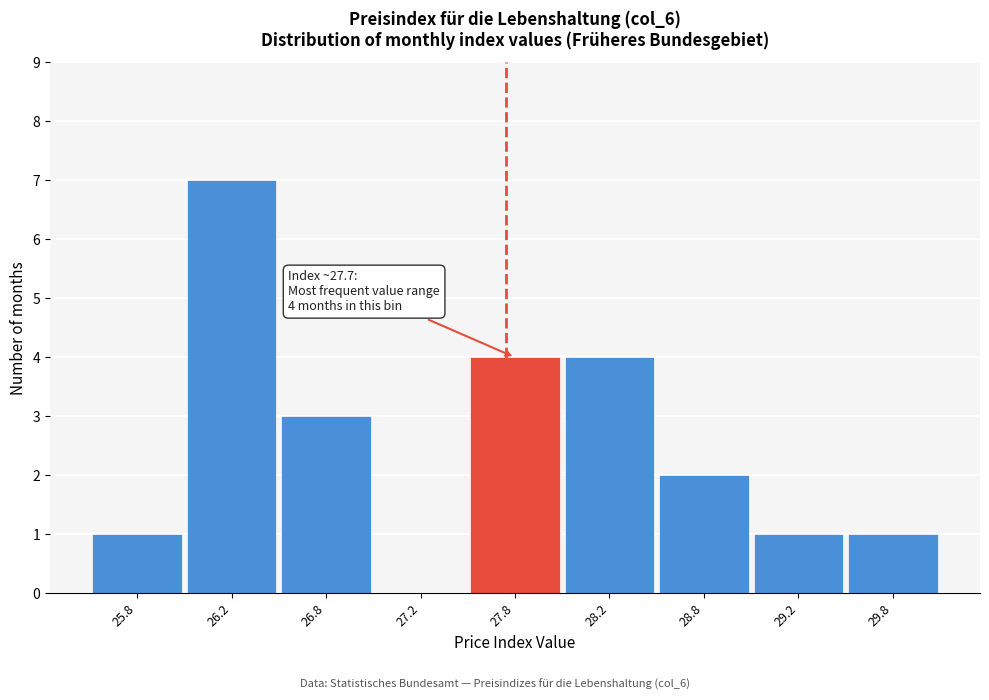

Reading right to left, what are all the values shown in this chart?

29.8=1	29.2=1	28.8=2	28.2=4	27.8=4	27.2=0	26.8=3	26.2=7	25.8=1